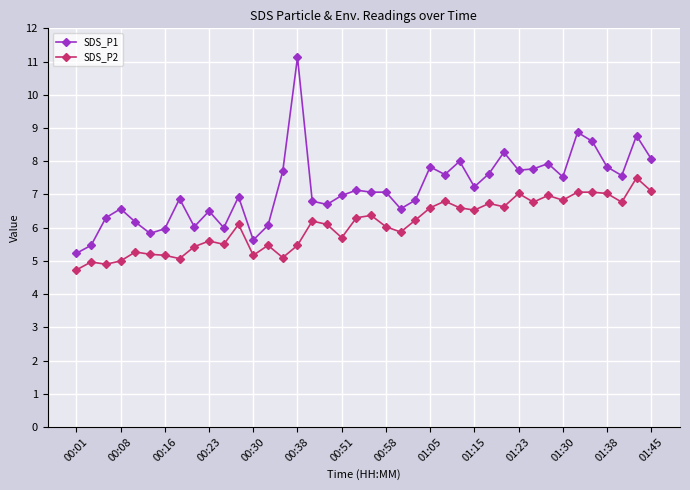

True or false: SDS_P2 has more than 1 points higher than both neighbors.

True